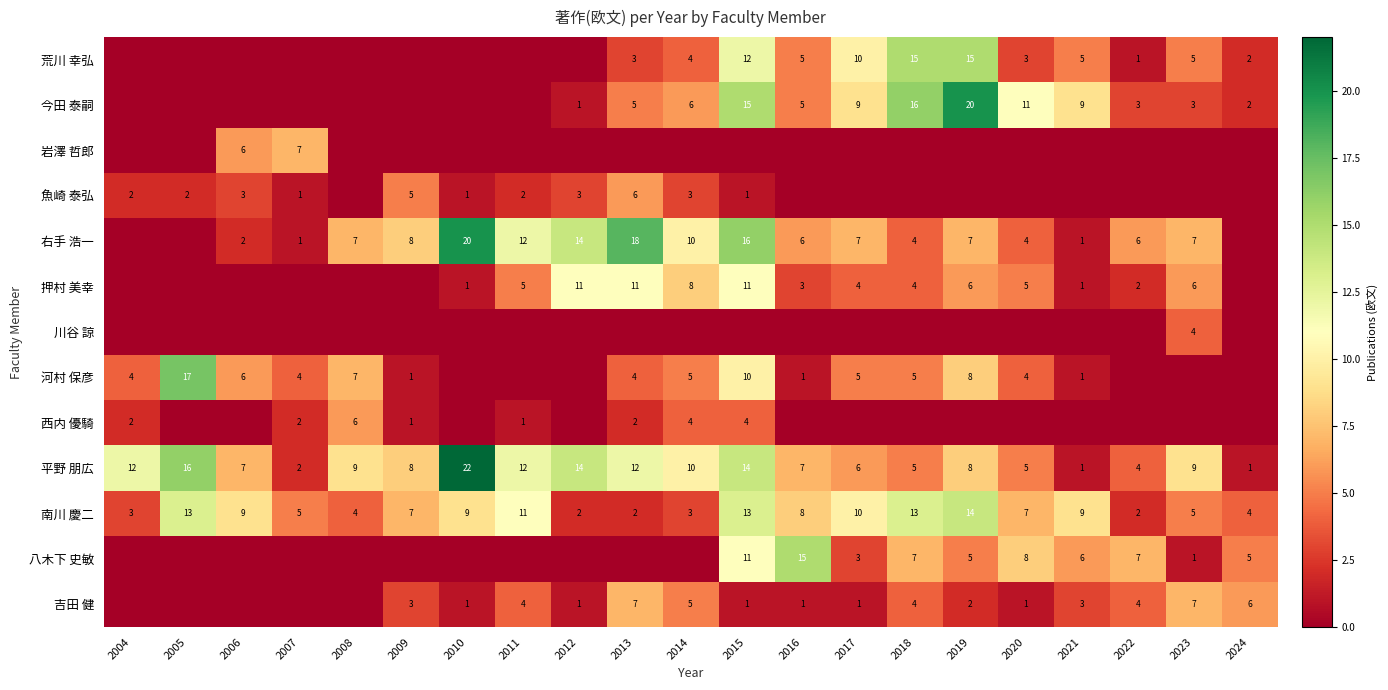

What is the sum of the 吉田 健 values at 2020 and 2014?

6